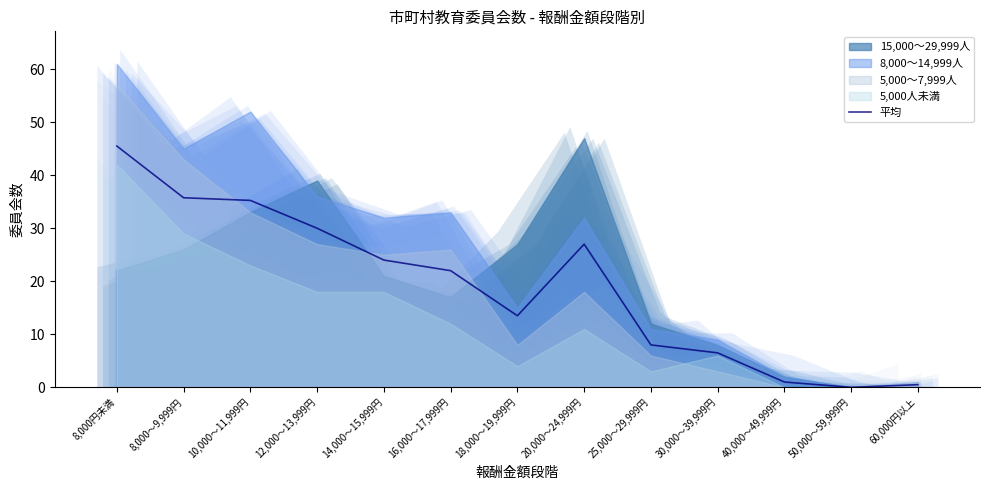

How many points are higher than both their immediate neighbors (excluding endpoints)?

1